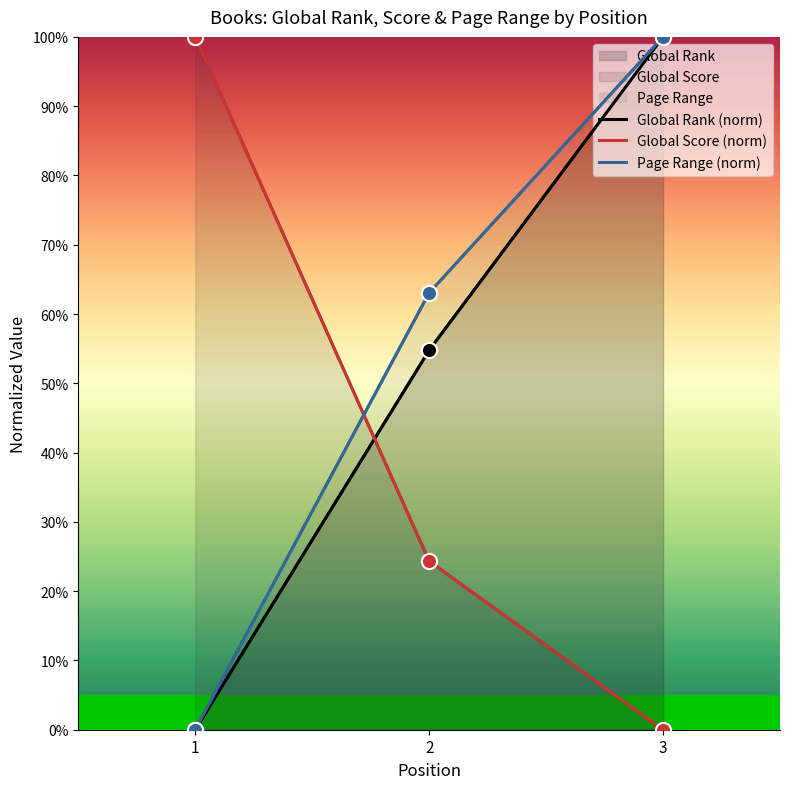

At which category is the sum across all series the highest?

3